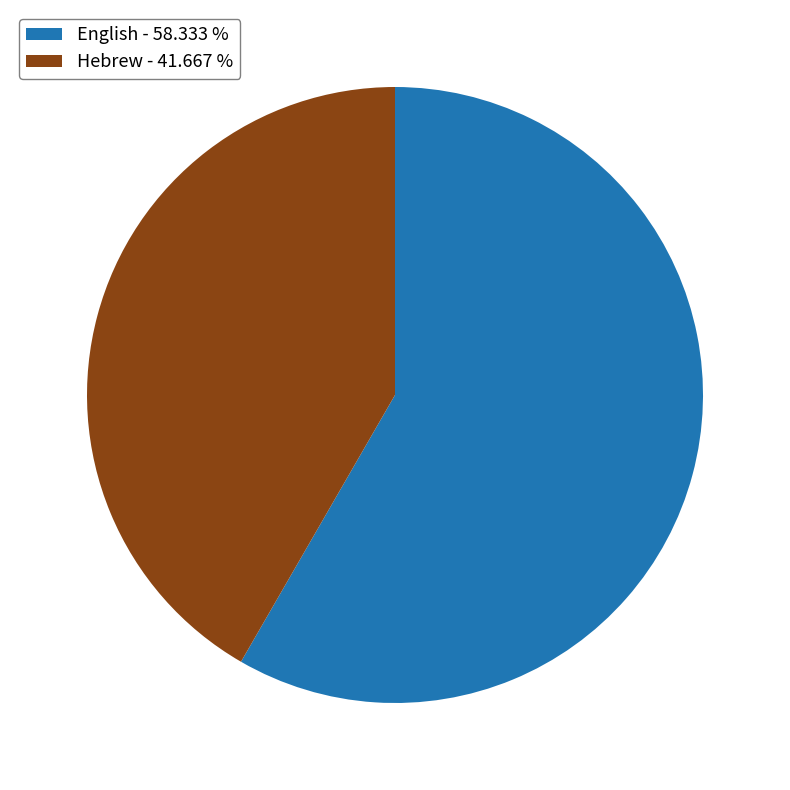

What is the ratio of the value at English - 58.333 % to the value at Hebrew - 41.667 %?

1.4